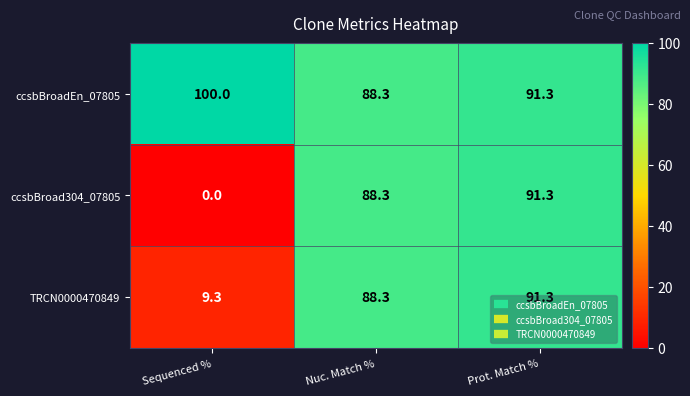

Which series has the largest range (max minus min)?

ccsbBroad304_07805